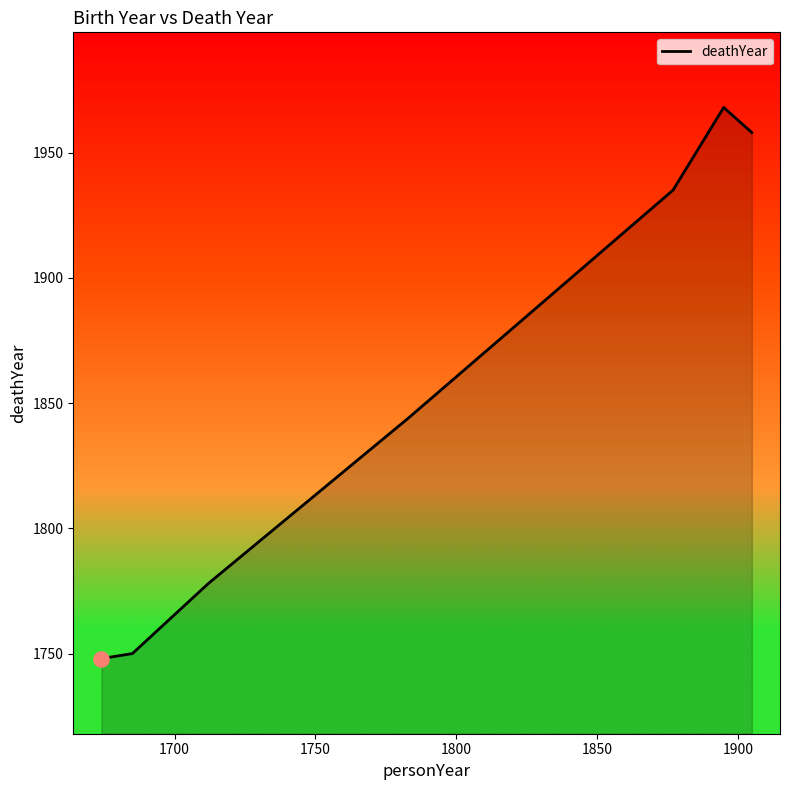

What is the sum of all values?

12981